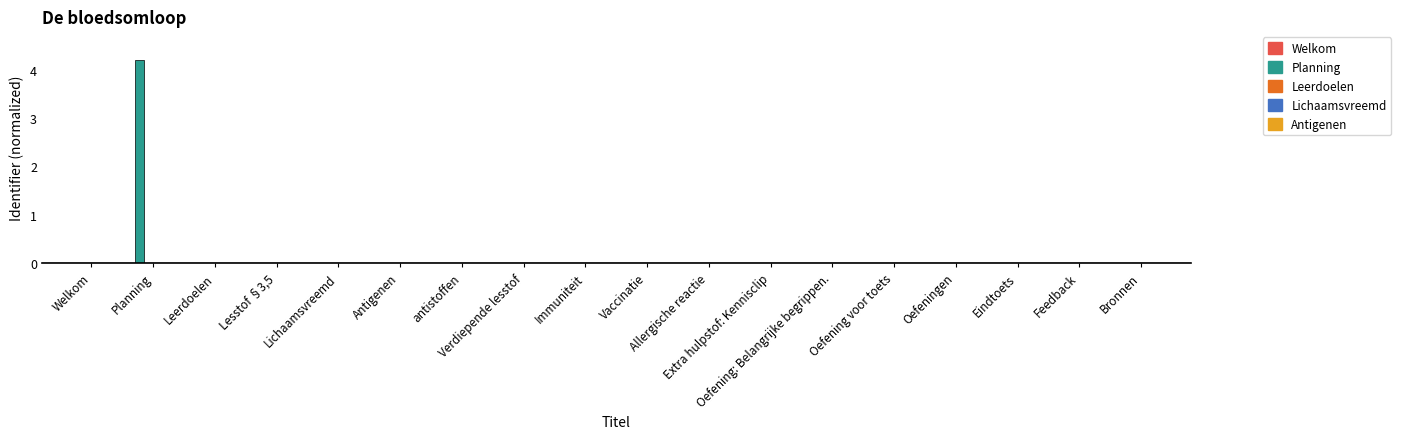

The value at Oefeningen is 0.0. True or false?

True